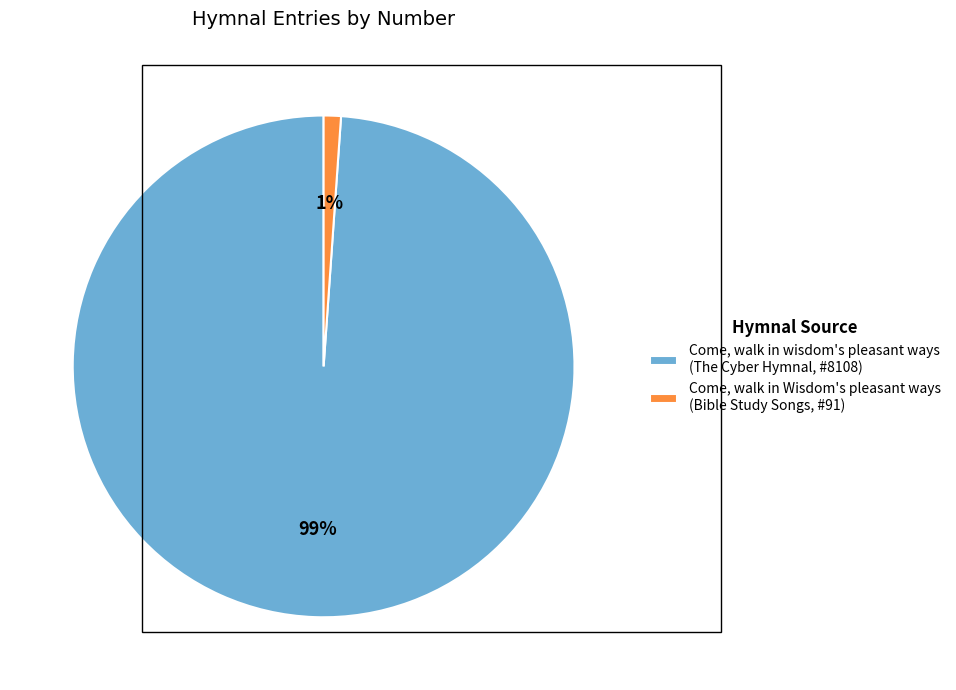

To the nearest percent, what portion does Come, walk in wisdom's pleasant ways (The Cyber Hymnal, #8108) represent?

99%